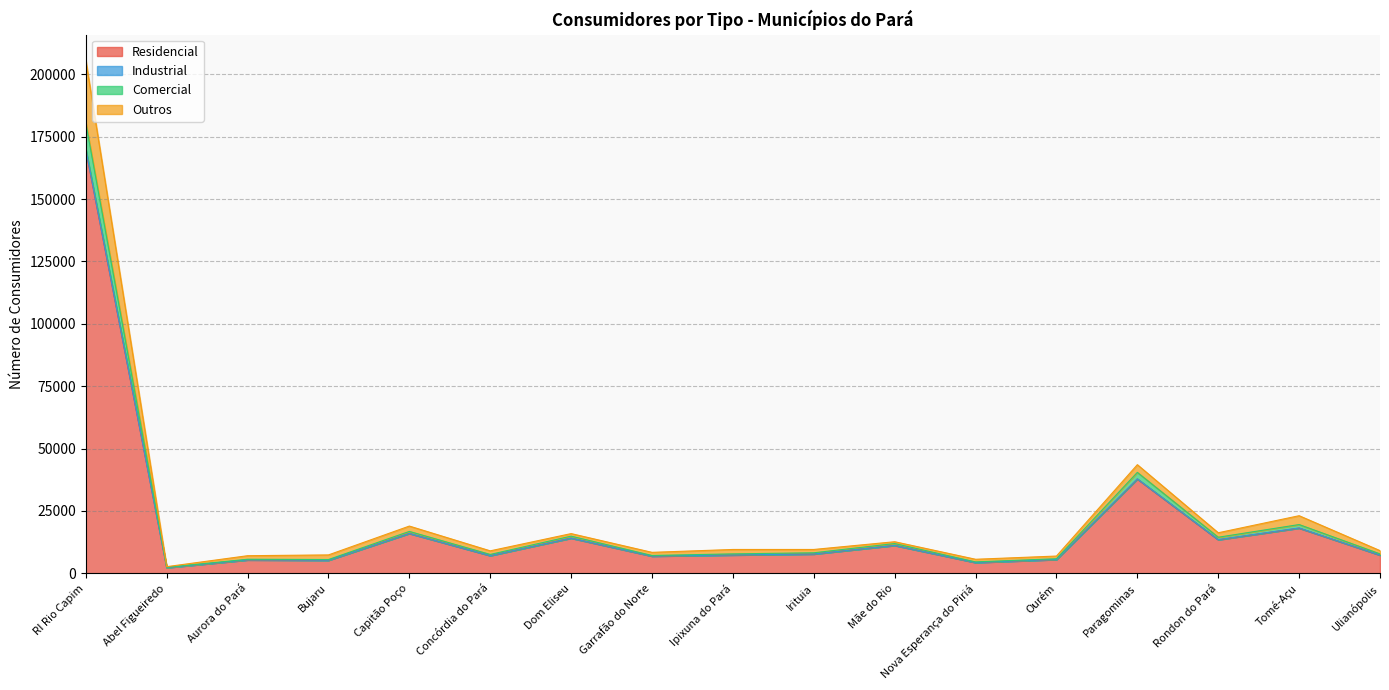

What is the label of the 16th point from the right?

Abel Figueiredo